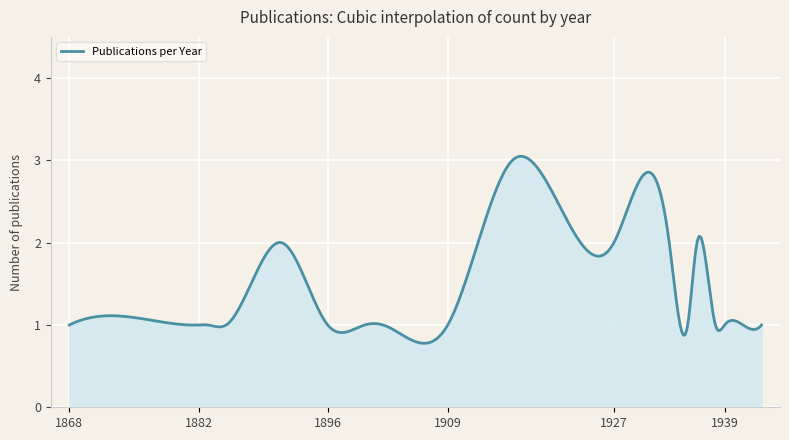

What is the smallest value displayed?

0.8